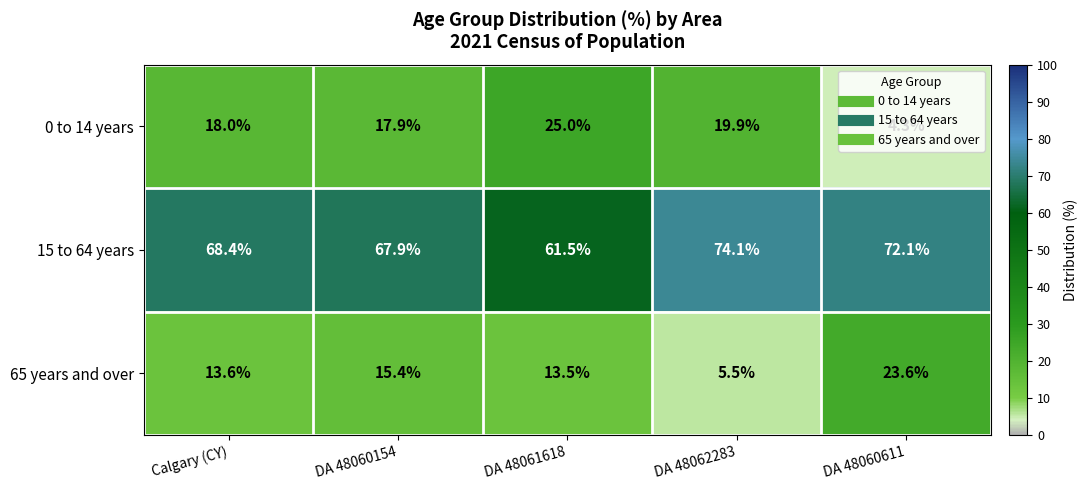

What is the sum of all 15 to 64 years values?

344.0